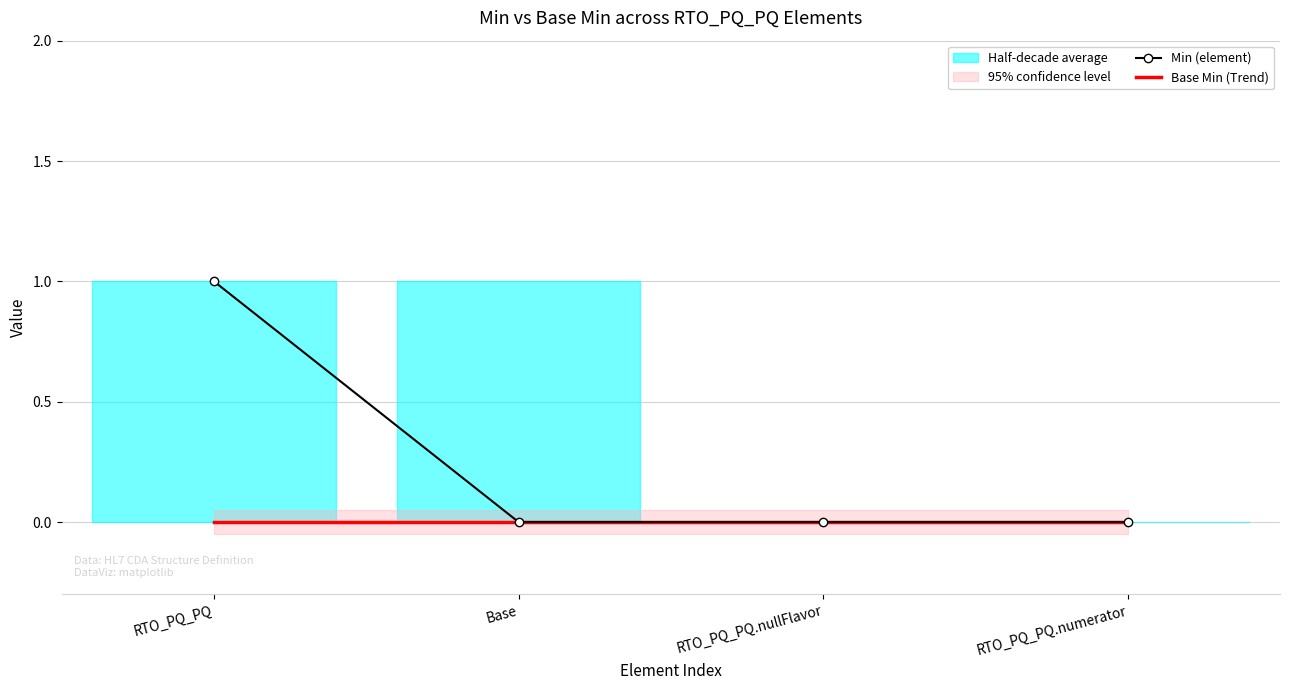

Which category has the highest value in the Min (element) series?

RTO_PQ_PQ